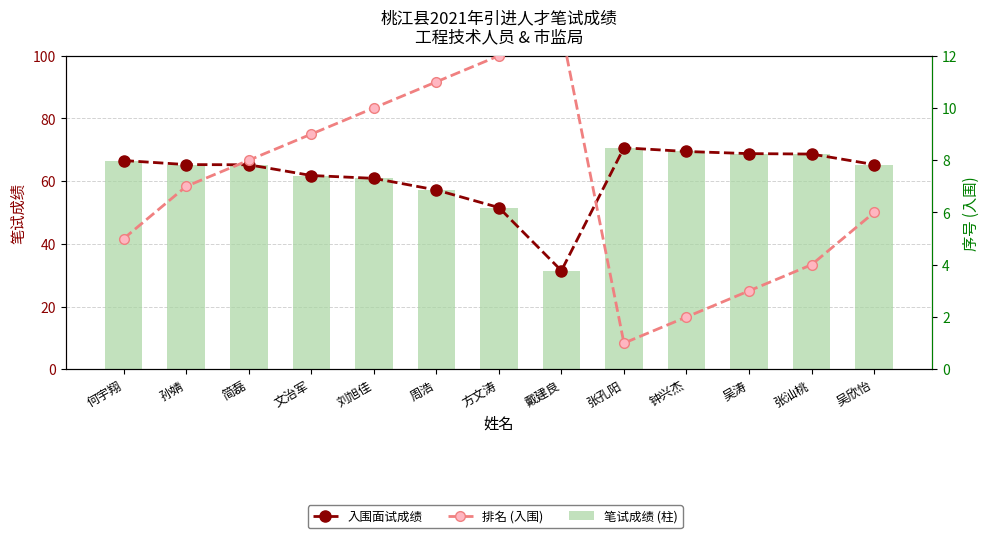

Does the chart contain any negative values?

No